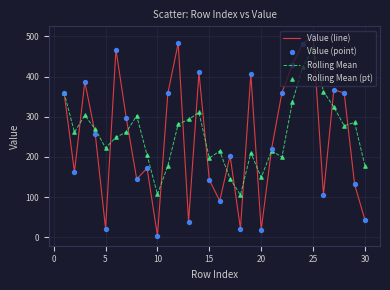

Which series has the widest spread of values?

Value (line)